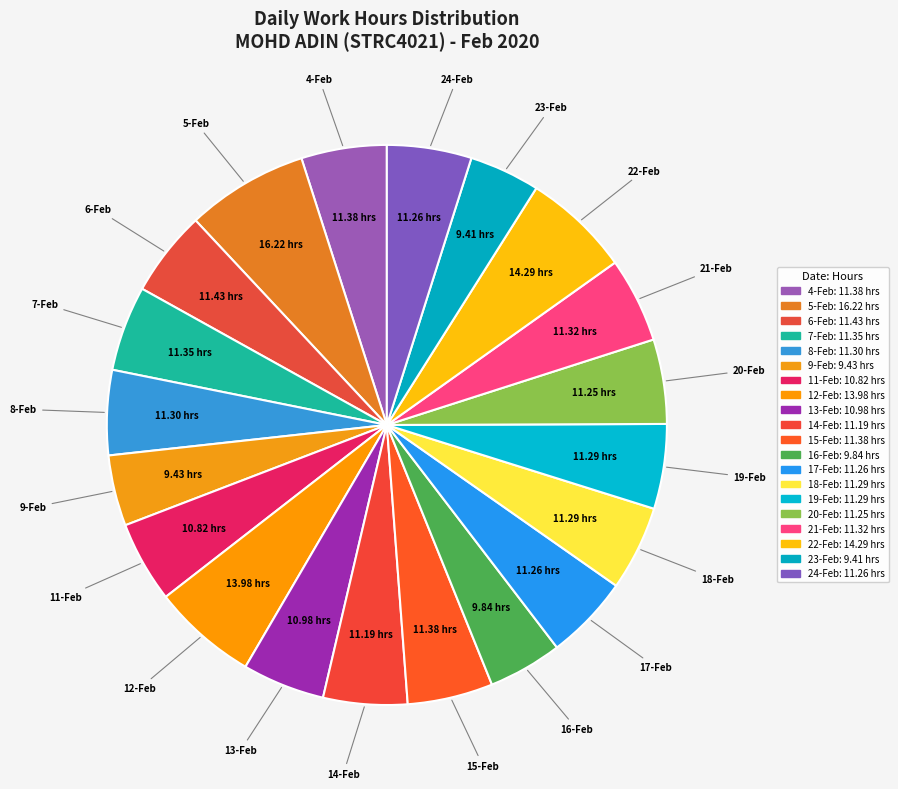

What is the largest slice in the pie chart?

5-Feb